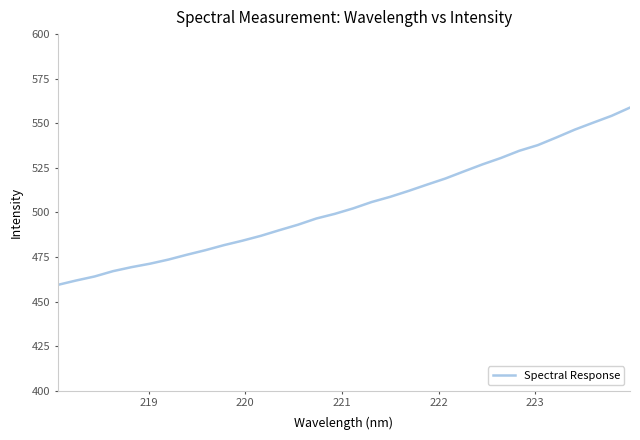

What is the sum of all values?

16121.3